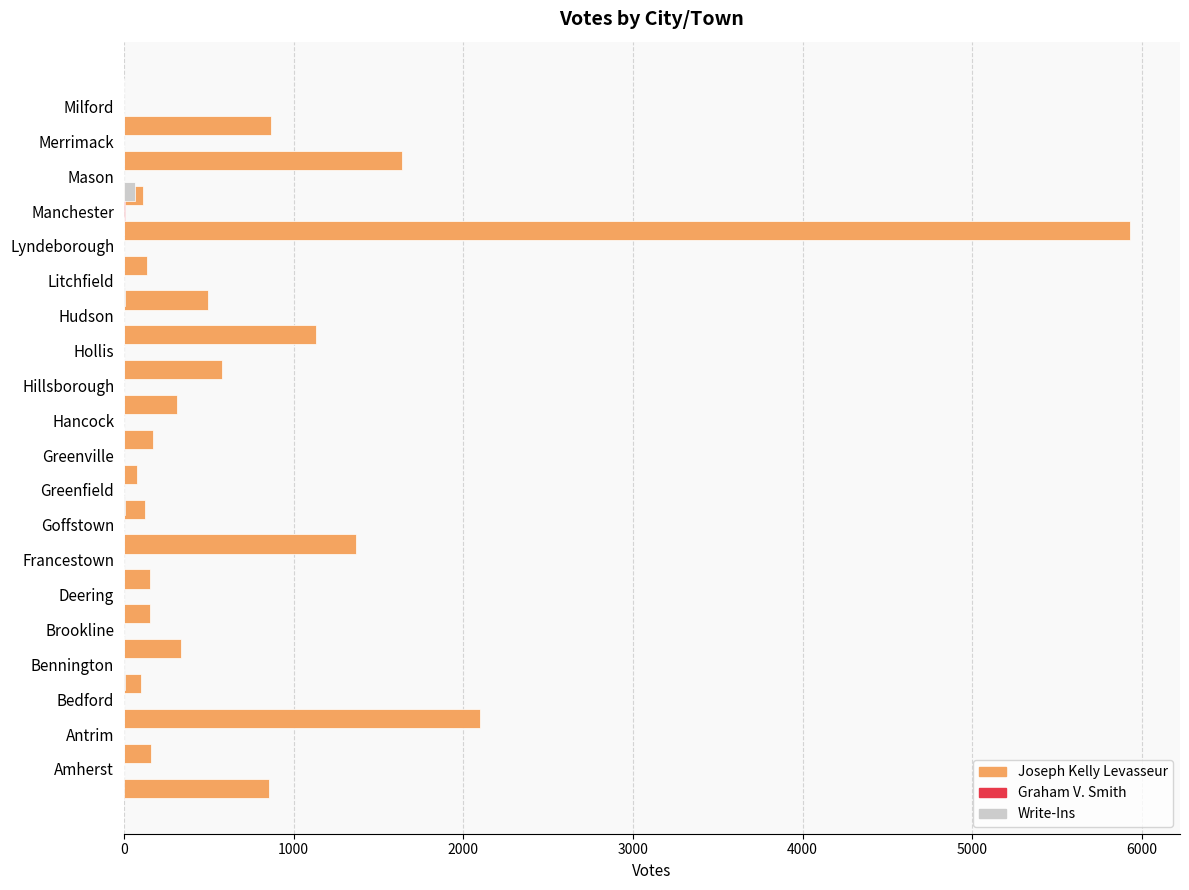

The value of Write-Ins at Mason is 64. True or false?

True